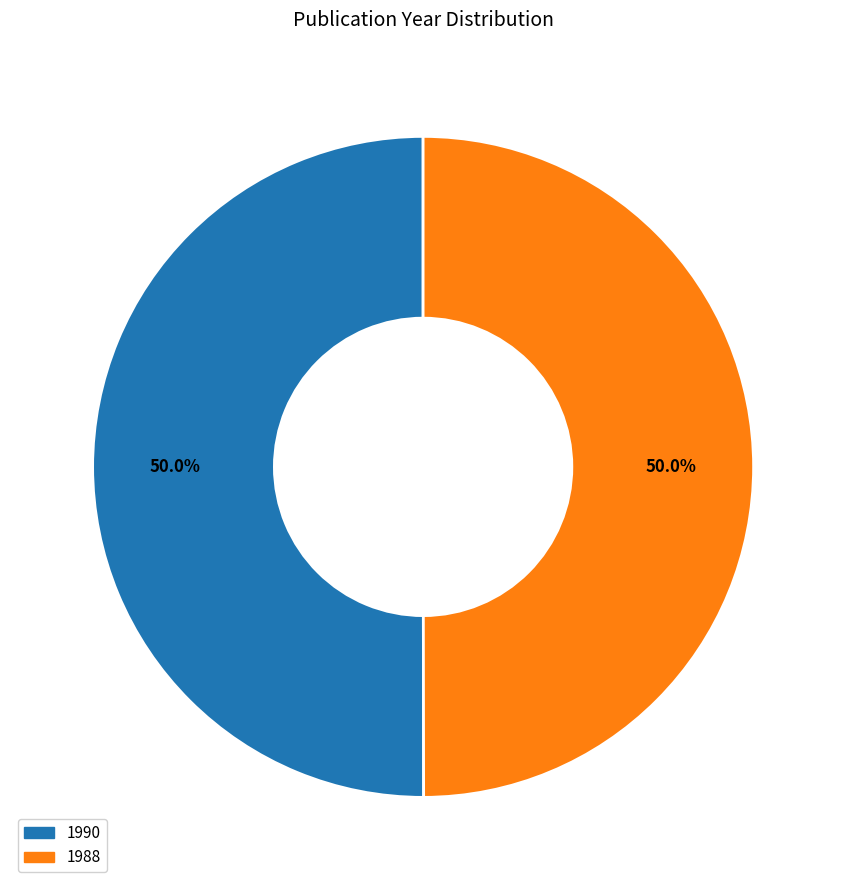

Combined, do 1988 and 1990 account for over 50%?

Yes